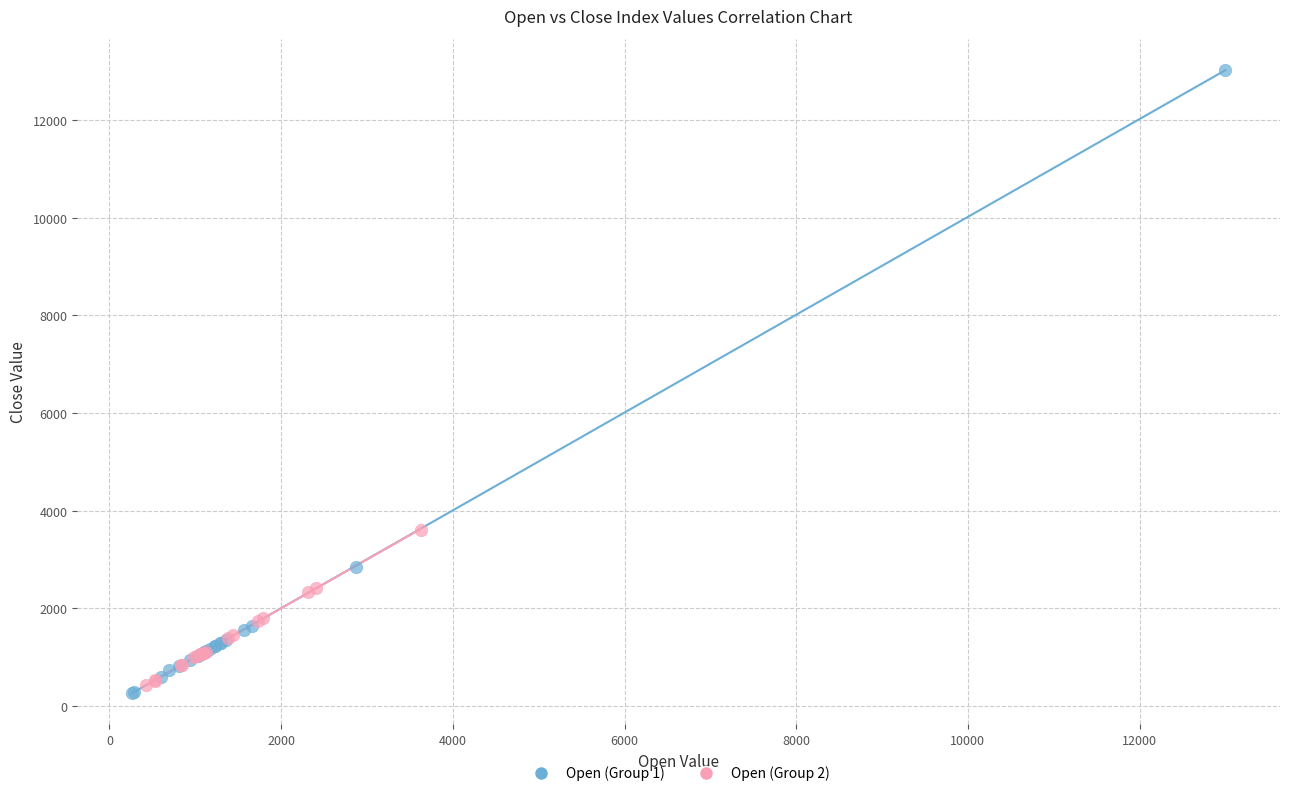

Which series reaches the maximum Y coordinate?

Open (Group 1)